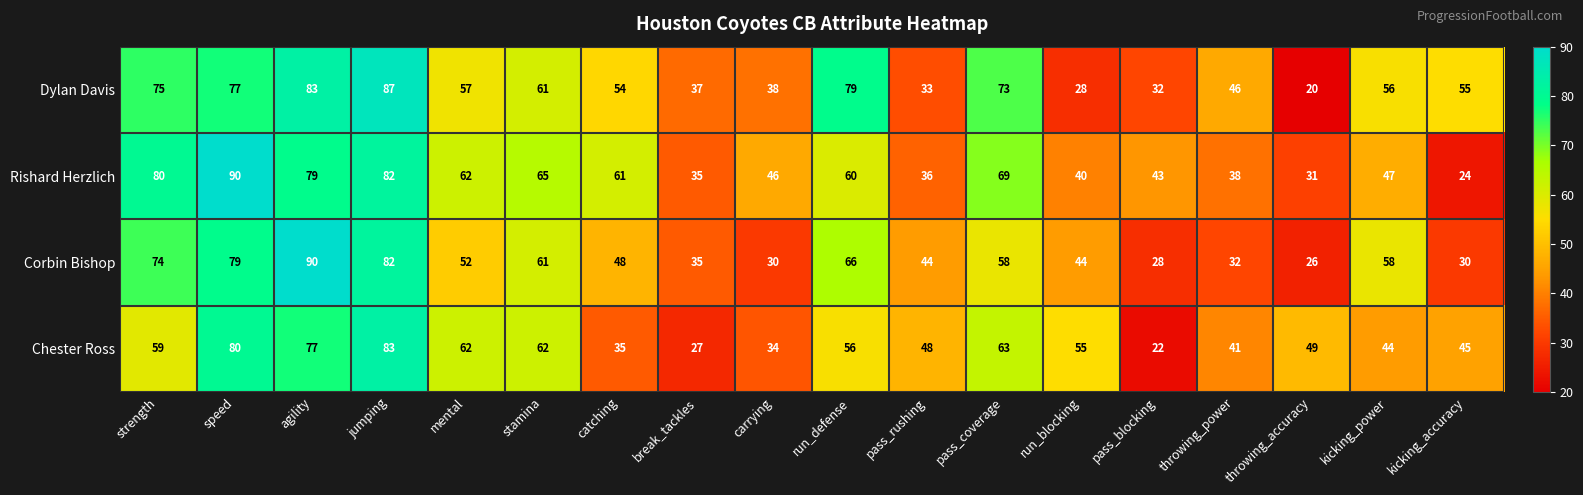

Which series has the widest spread of values?

Dylan Davis